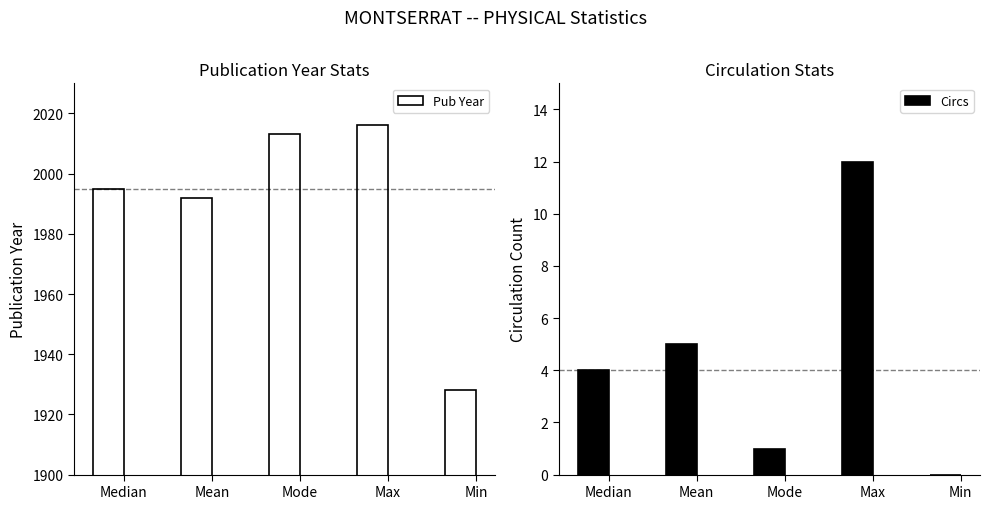

Rank the series by their maximum value, from lowest to highest.

Circs, Pub Year